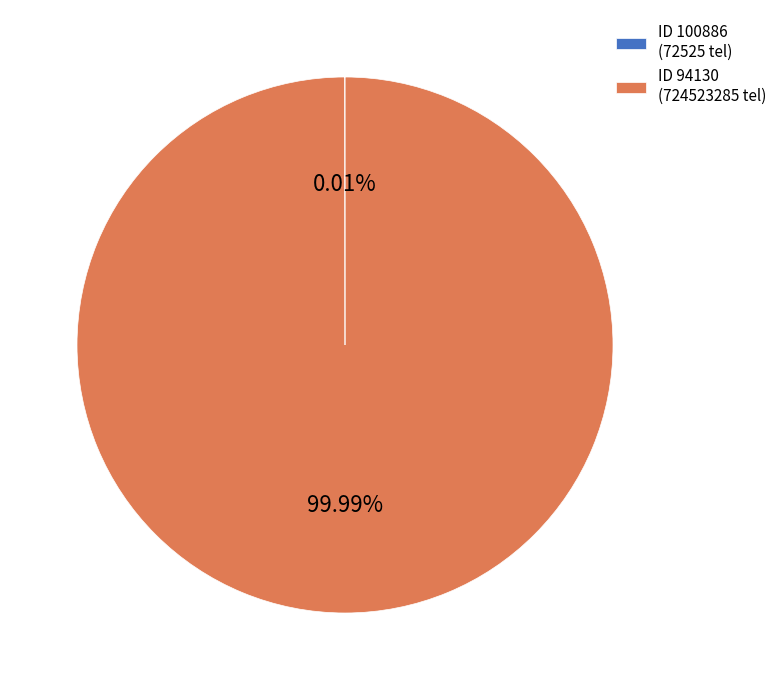

Which slice represents more than half of the pie?

ID 94130 (724523285 tel)